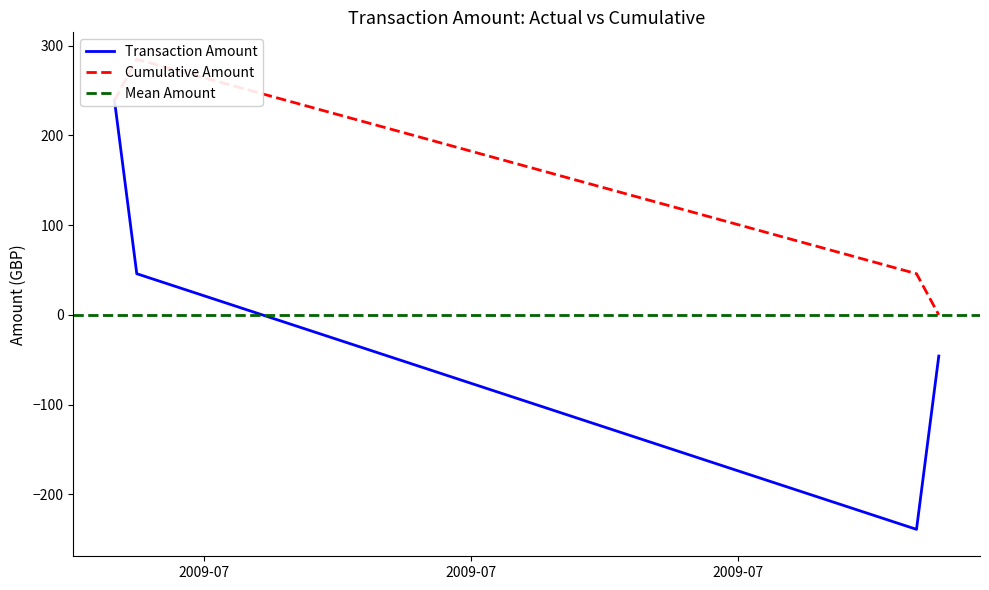

At which label does the data first exceed 45?

2009-07-20